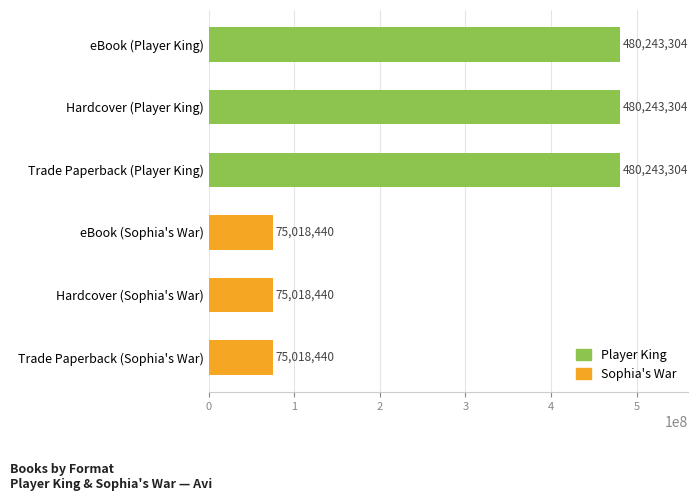

Count the values in the range 75018440 to 480243304.

6